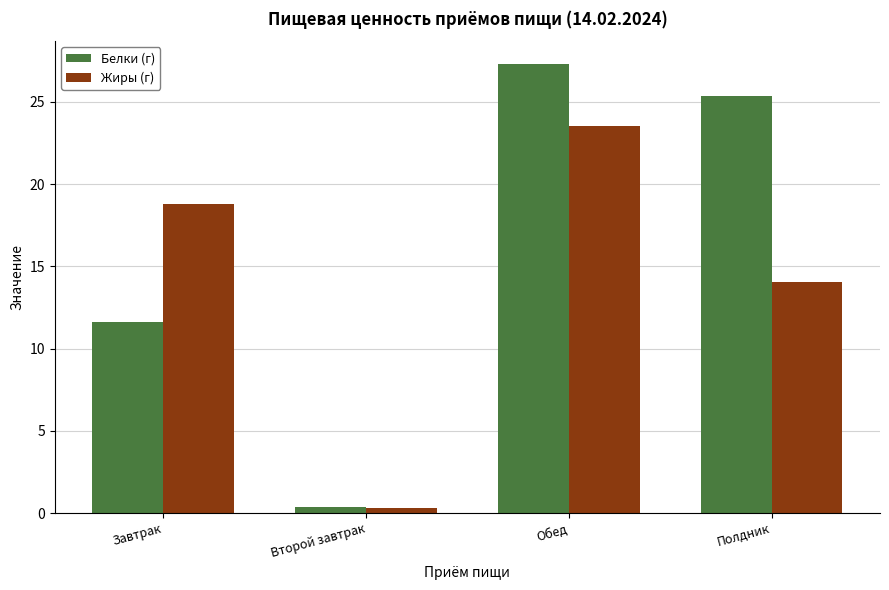

Rank the series by their average value, from lowest to highest.

Жиры (г), Белки (г)